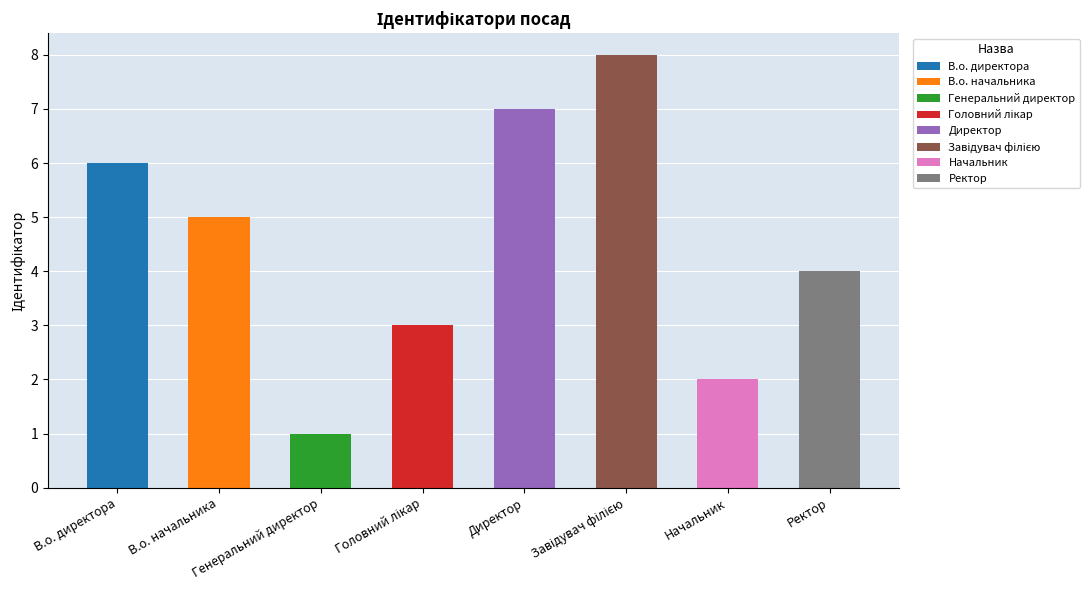

Which label corresponds to the smallest value in the chart?

Генеральний директор